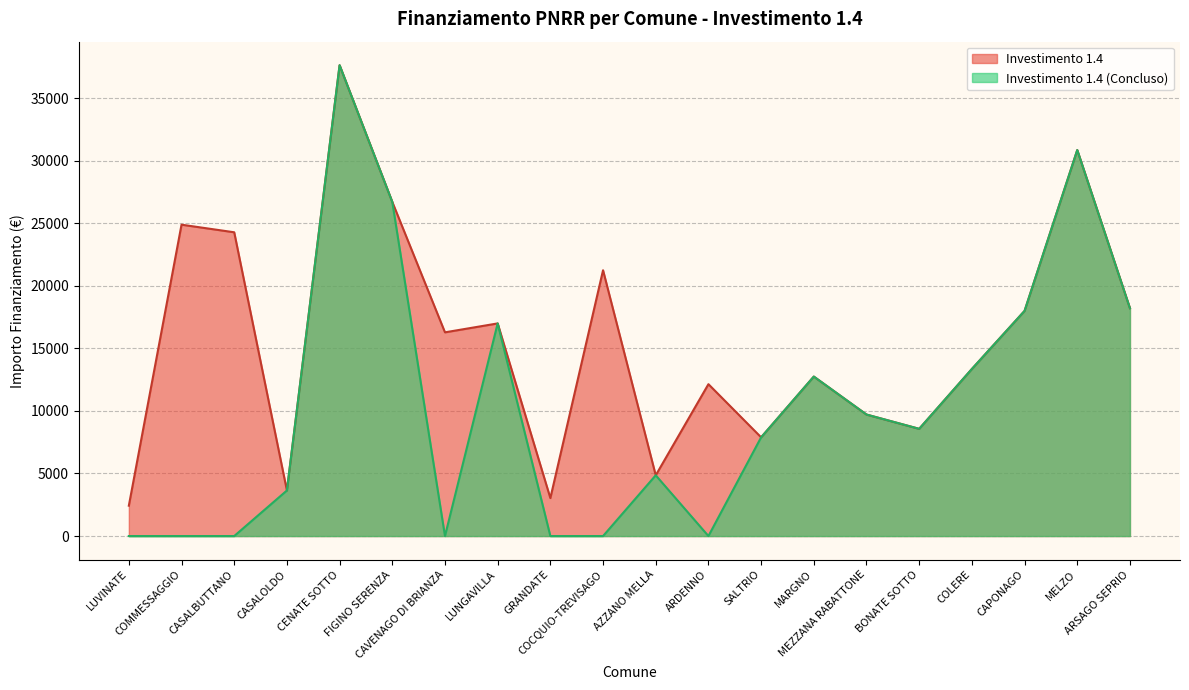

Which series has the widest spread of values?

Investimento 1.4 (Concluso)